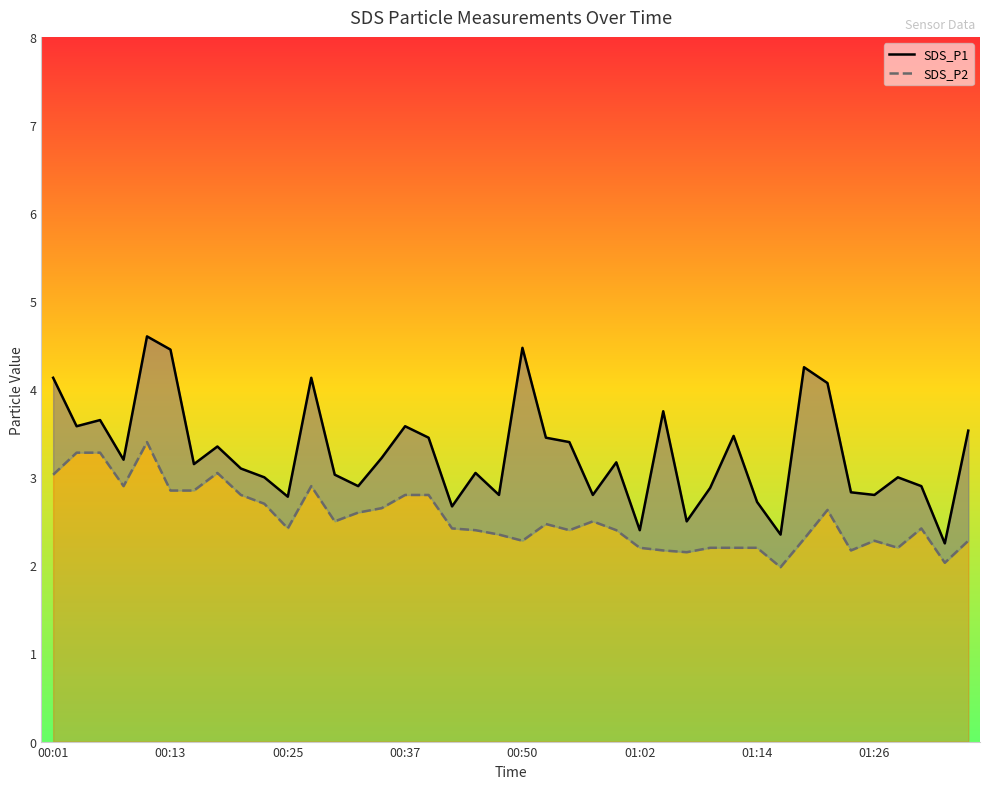

List the labels in order of SDS_P2 value, largest first.

00:11, 00:03, 00:06, 00:18, 00:01, 00:08, 00:28, 00:13, 00:16, 00:20, 00:37, 00:40, 00:23, 00:35, 01:21, 00:33, 00:30, 00:57, 00:52, 00:25, 00:42, 01:31, 00:45, 00:54, 00:59, 00:47, 01:19, 00:50, 01:26, 01:36, 01:02, 01:09, 01:11, 01:14, 01:29, 01:04, 01:24, 01:07, 01:33, 01:16